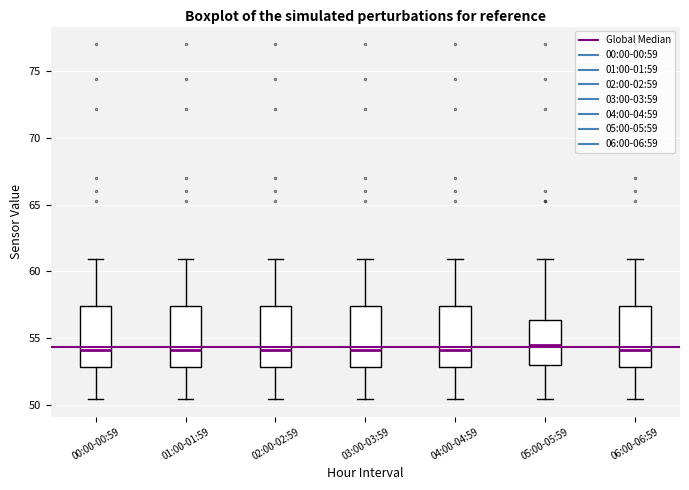

Where is the upper edge of the box for 02:00-02:59 on the y-axis? The values are not printed on the chart, so give them approximately, as read against the axis.

57.5